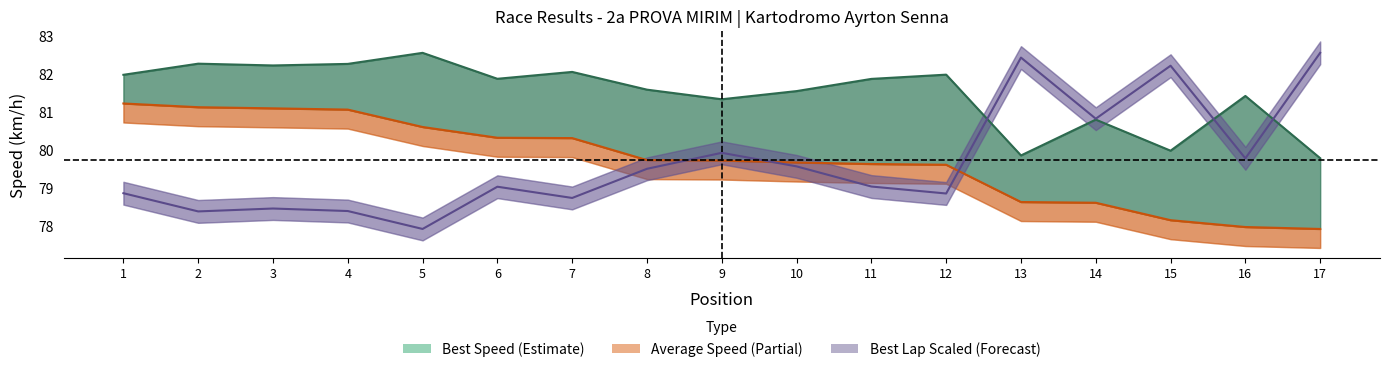

What is the maximum value for Average Speed?

81.2